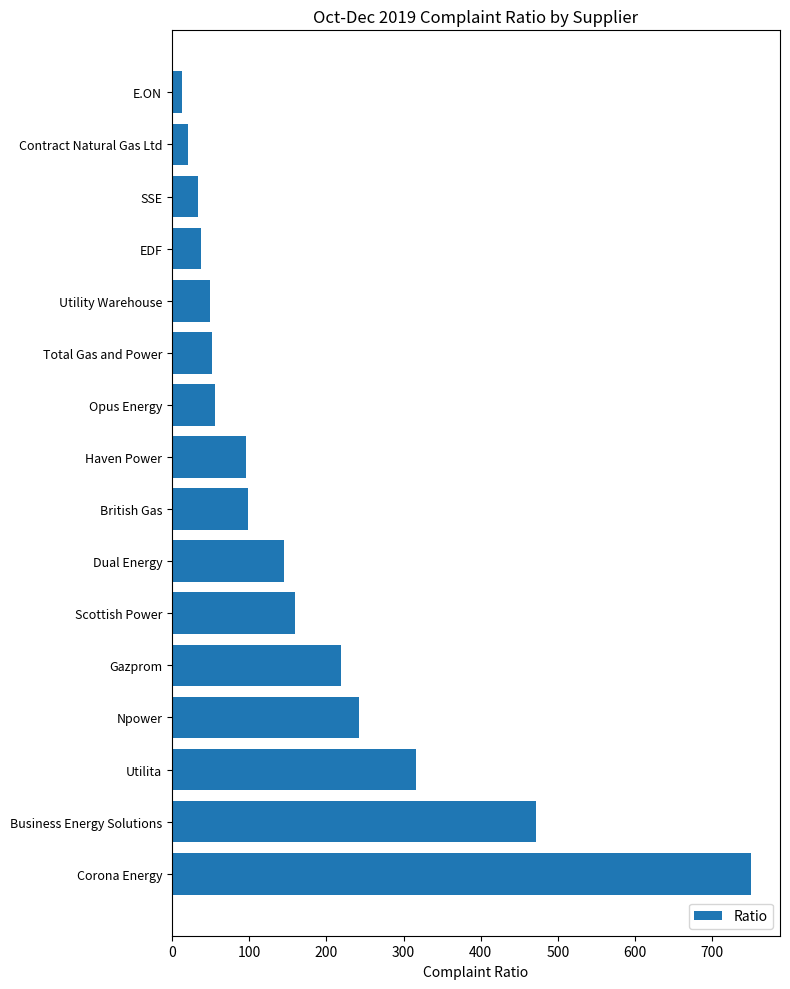

What is the difference between the maximum and minimum values?

736.8